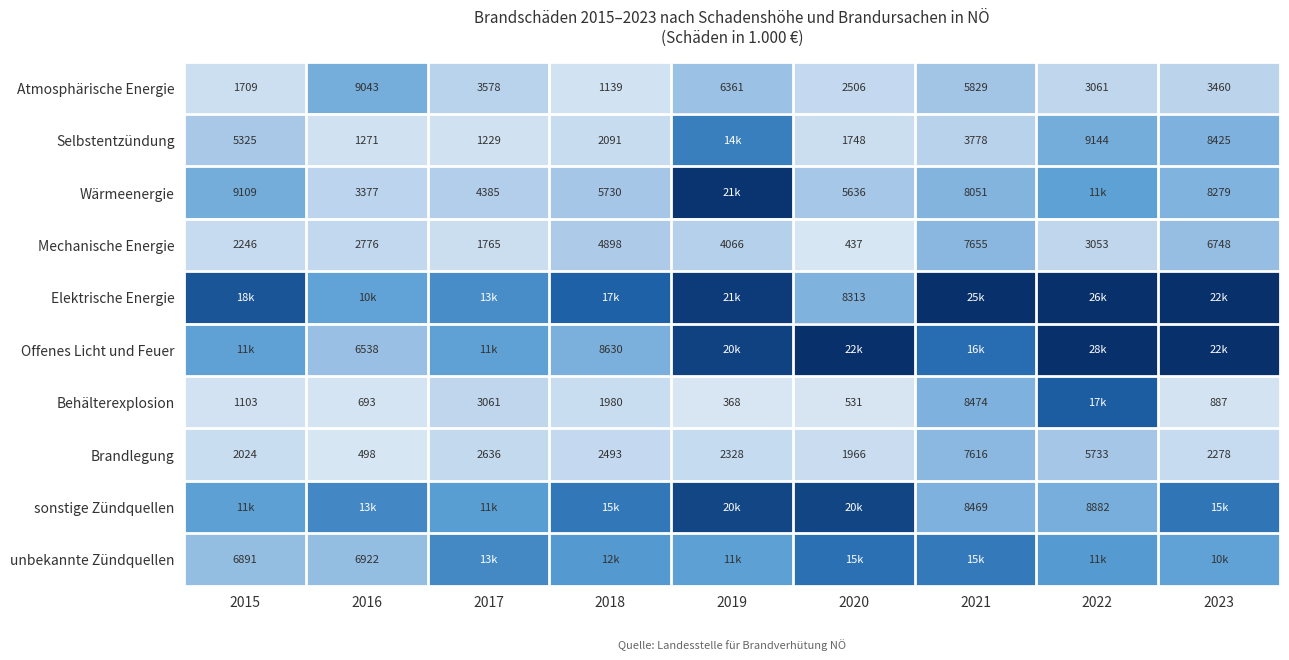

Read the Mechanische Energie value at 2020, to the nearest 100.

400